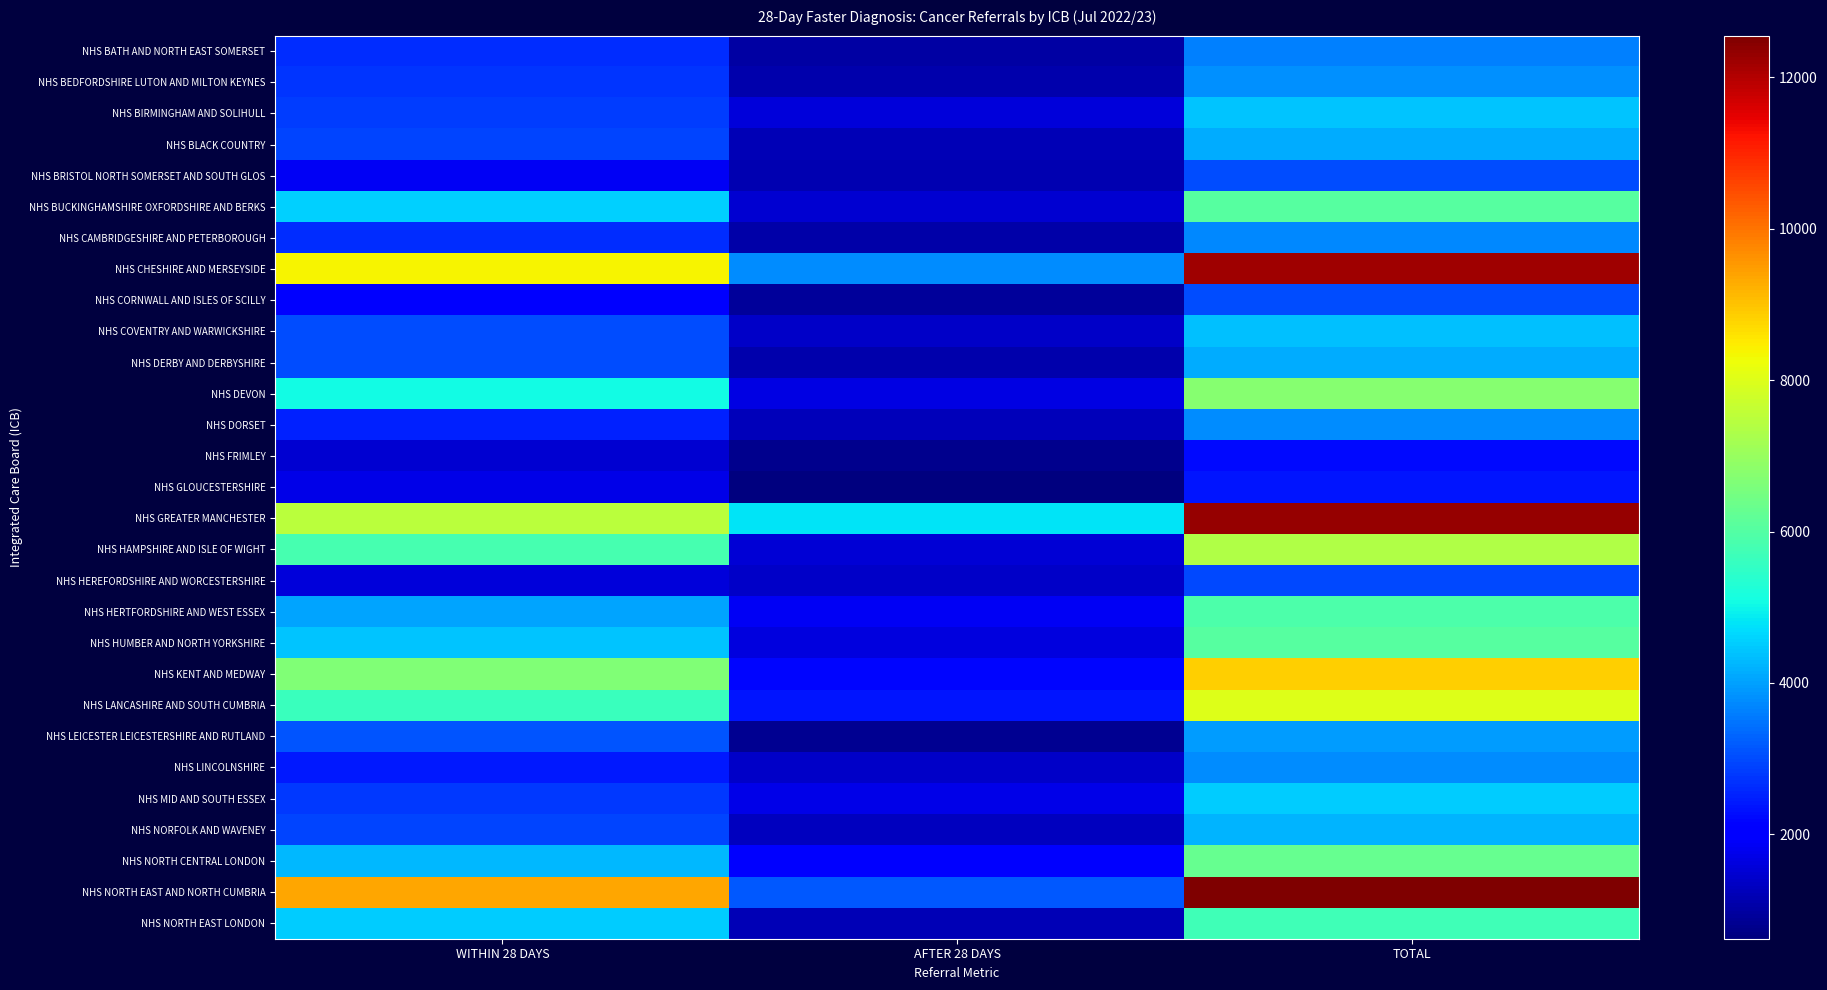

Count the number of data series in this chart.

29